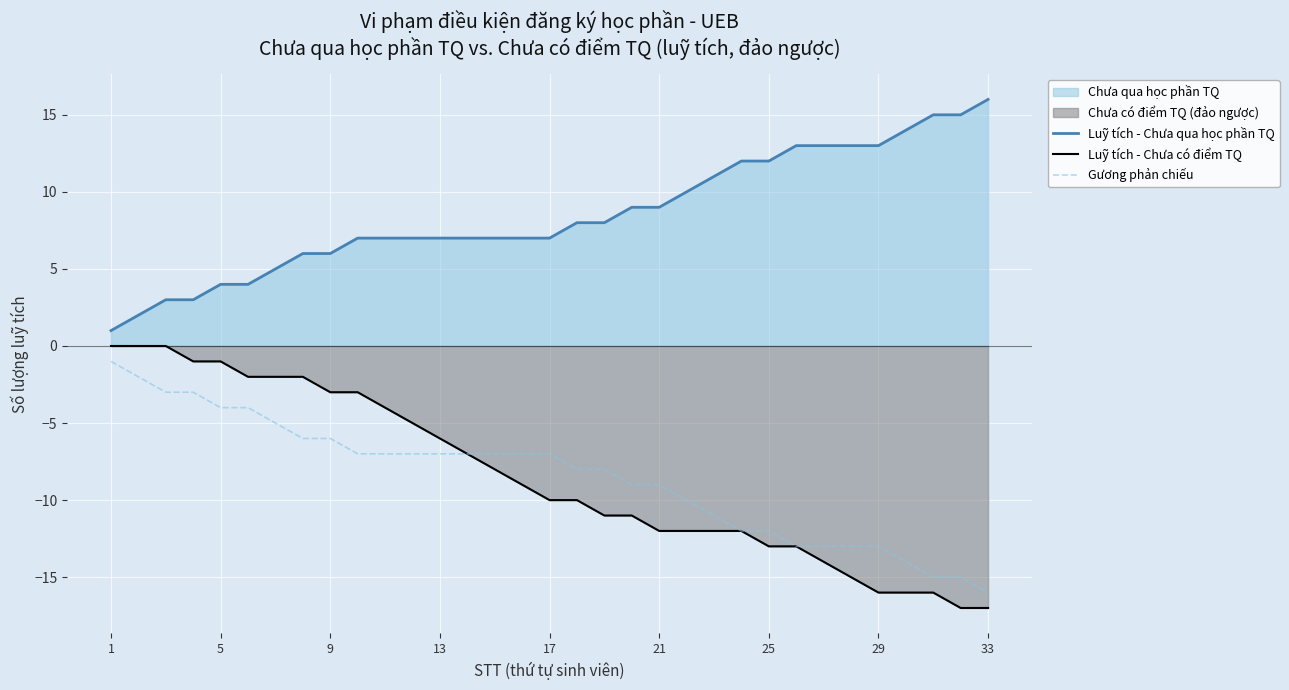

How many lines are shown in the chart?

3